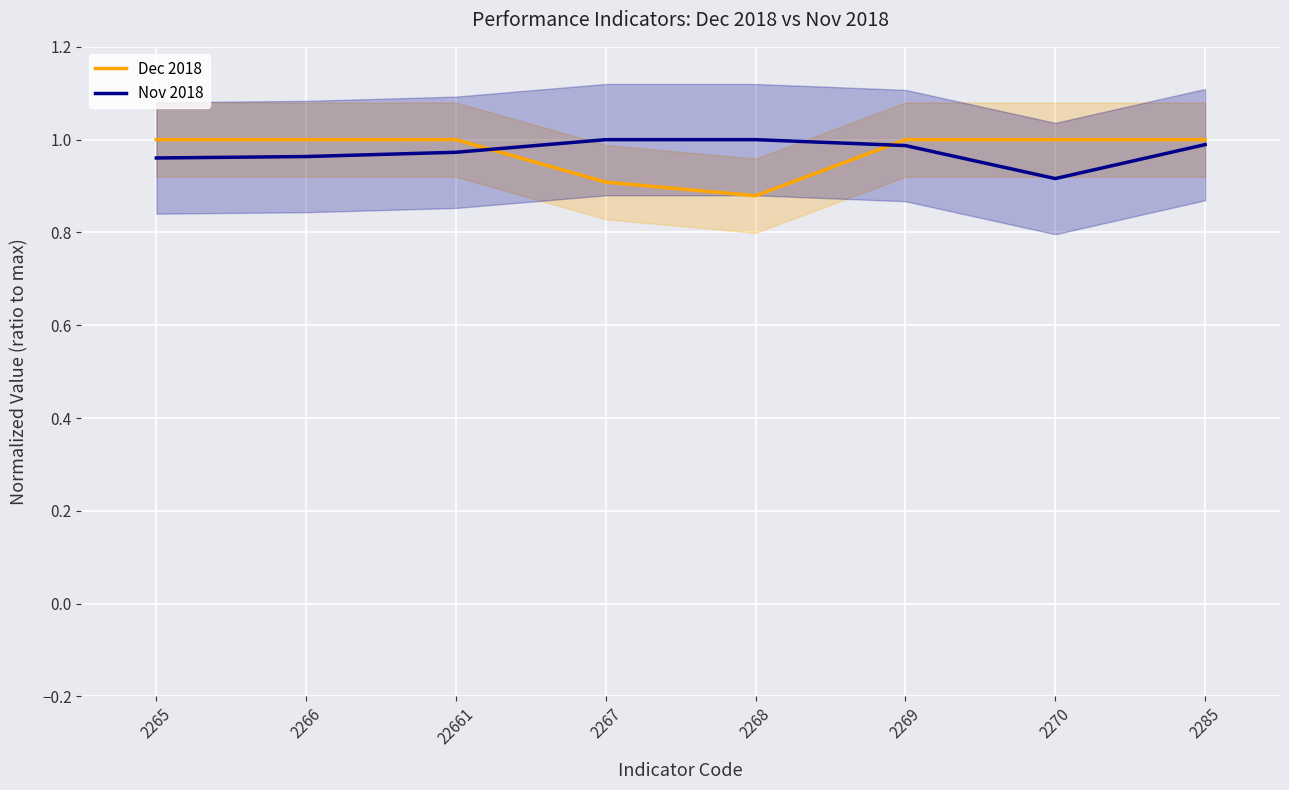

Where do Nov 2018 and Dec 2018 first cross each other?

22661 and 2267